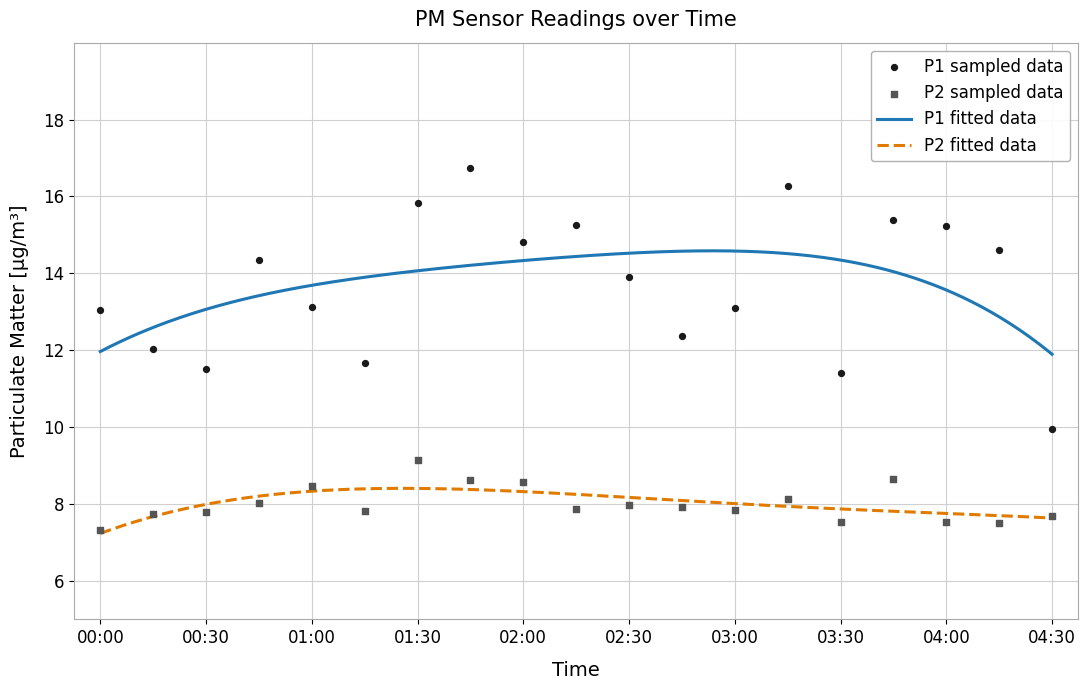

What is the minimum value for P2 fitted data?

7.2